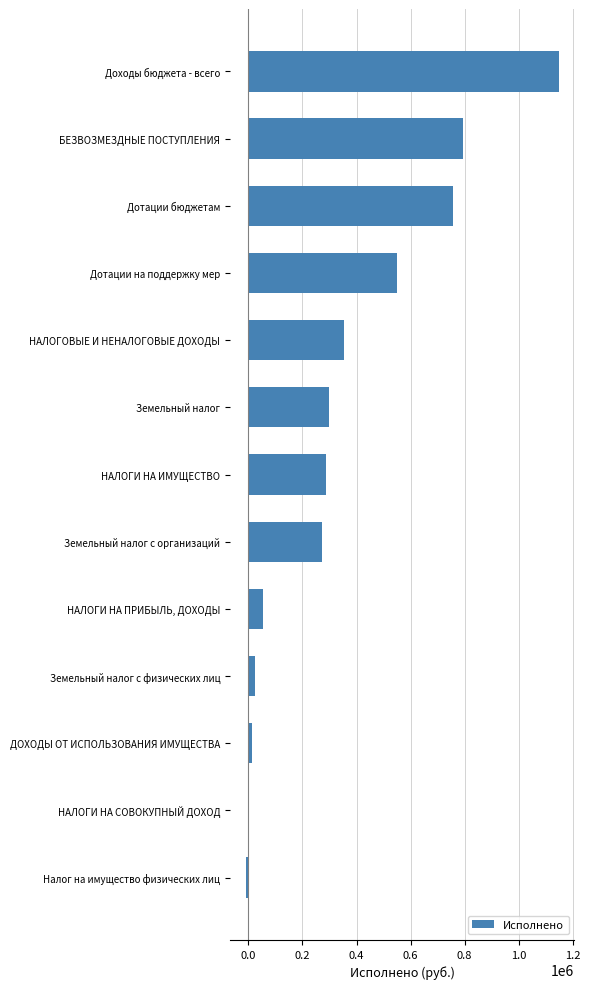

What is the sum of the values at Земельный налог and Дотации на поддержку мер?

847582.9